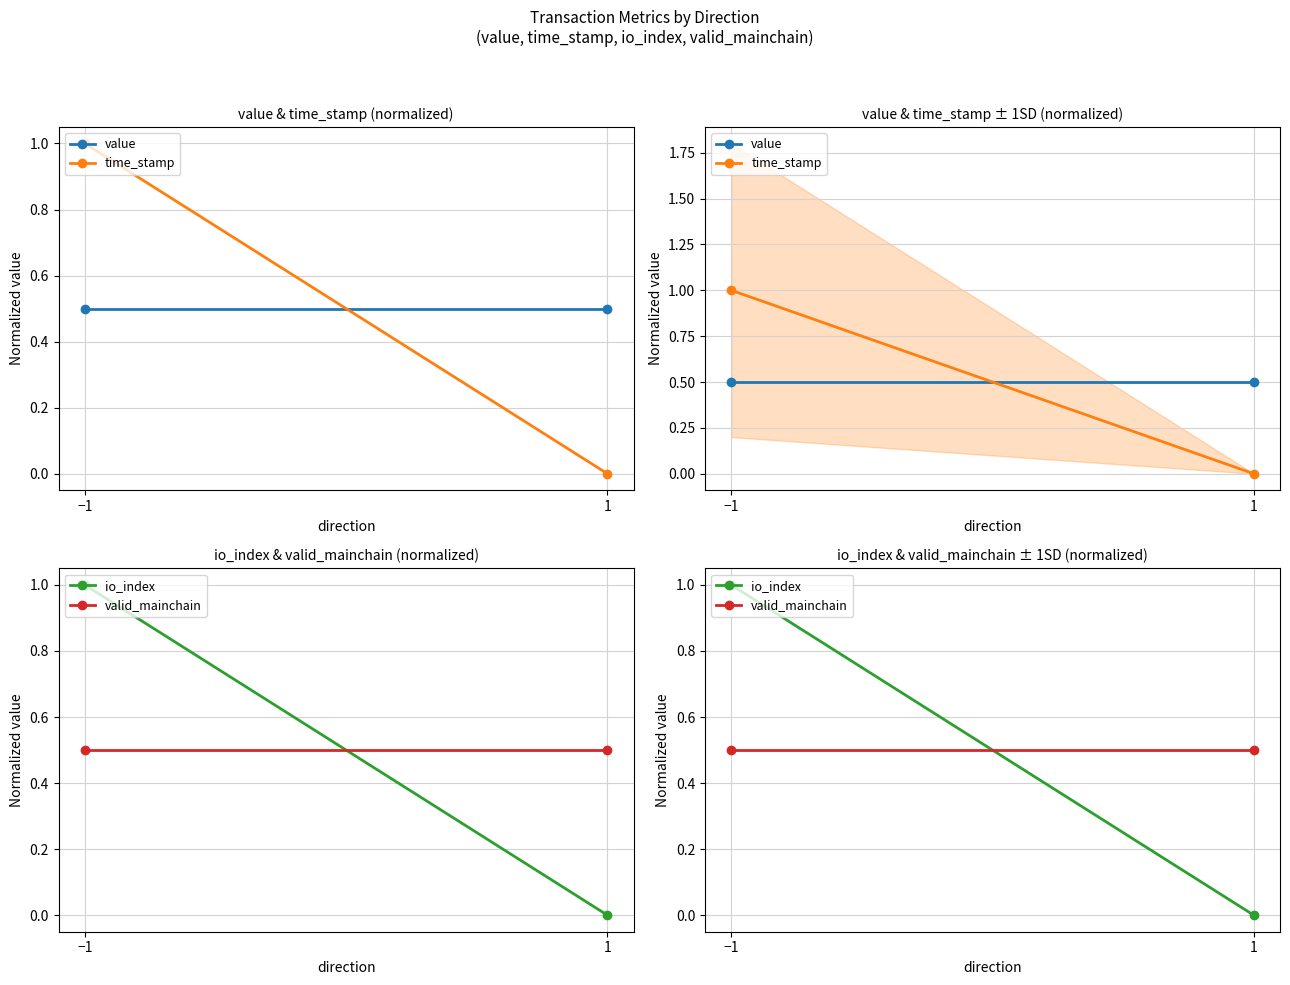

At how many categories does at least one series exceed 0?

2